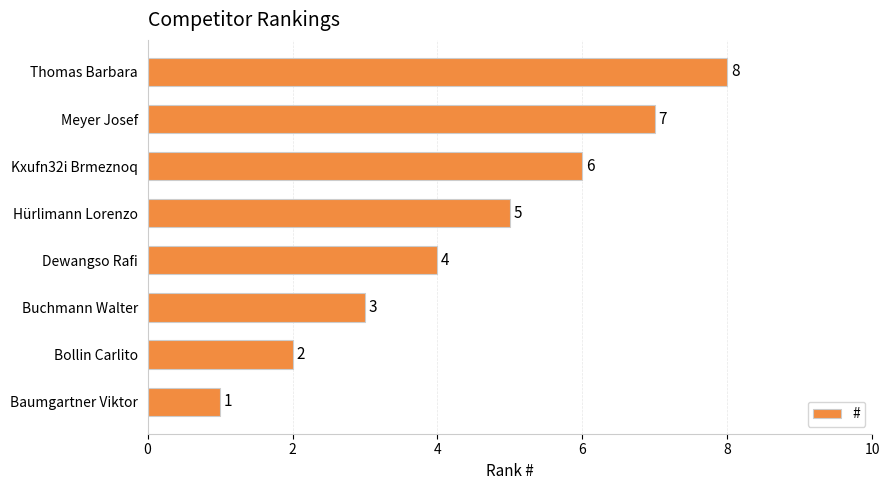

What is the sum of all values?

36